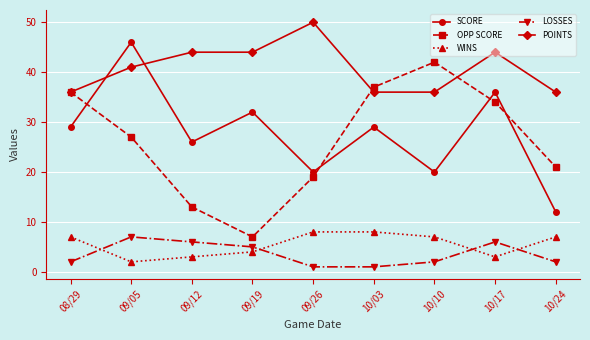

How many lines are shown in the chart?

5